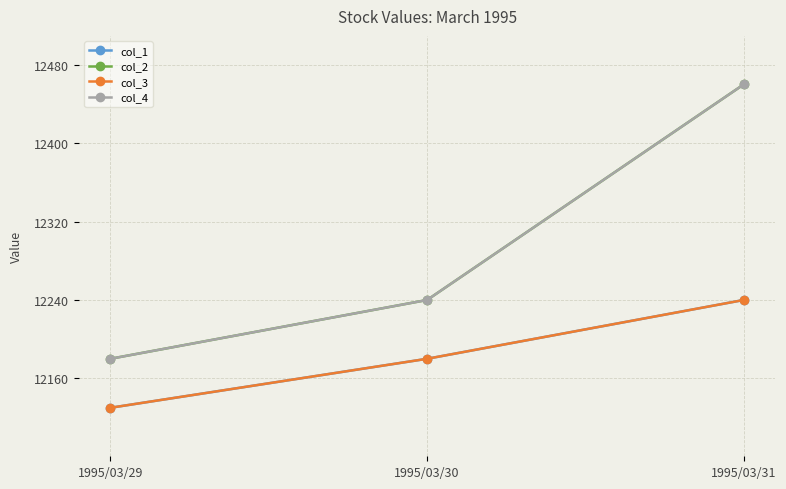

Where is col_1 nearest to the value 12185?

1995/03/30